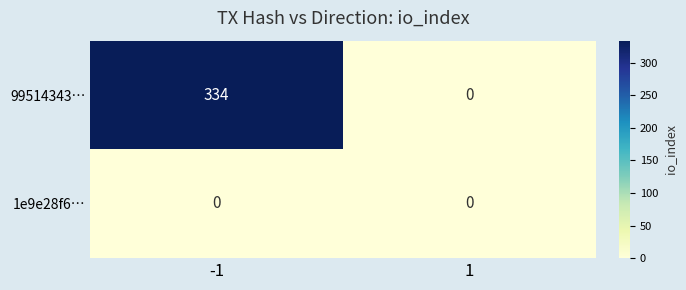

How many categories are shown in the chart?

2